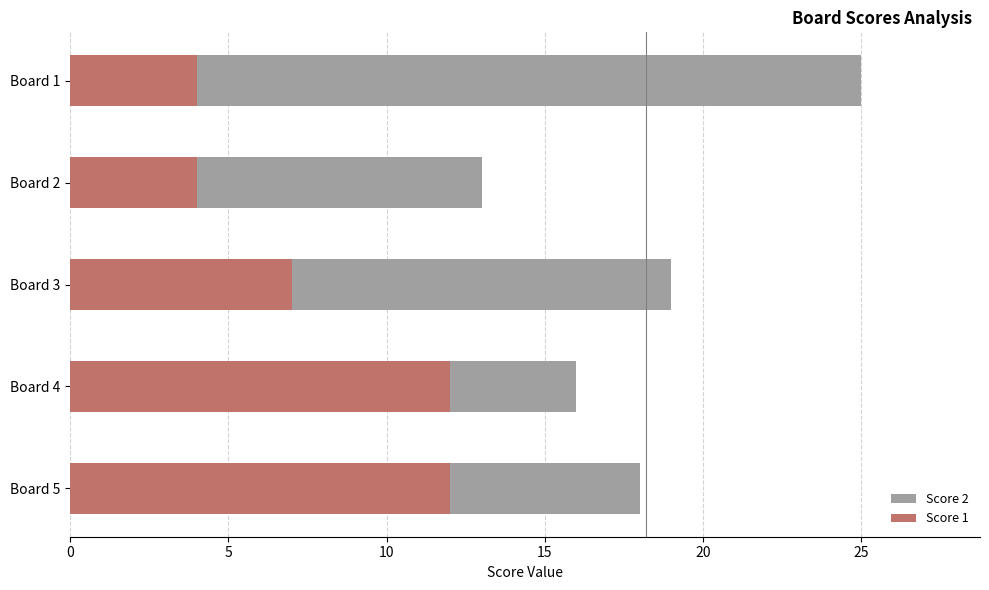

Does the chart contain stacked bars?

No